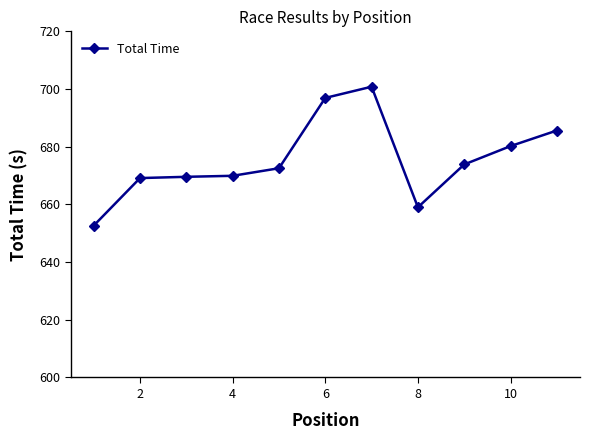

What is the value of the 11th point from the left?

685.6